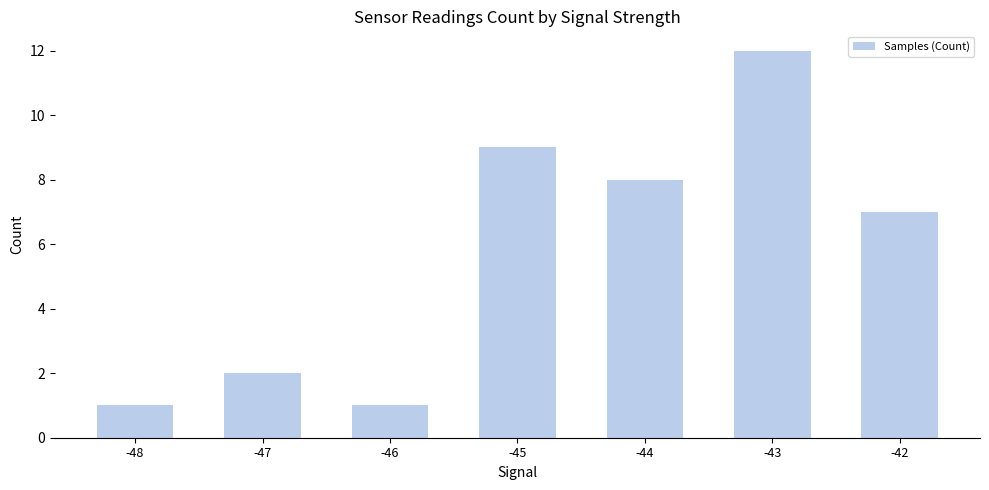

What is the maximum value shown in the chart?

12